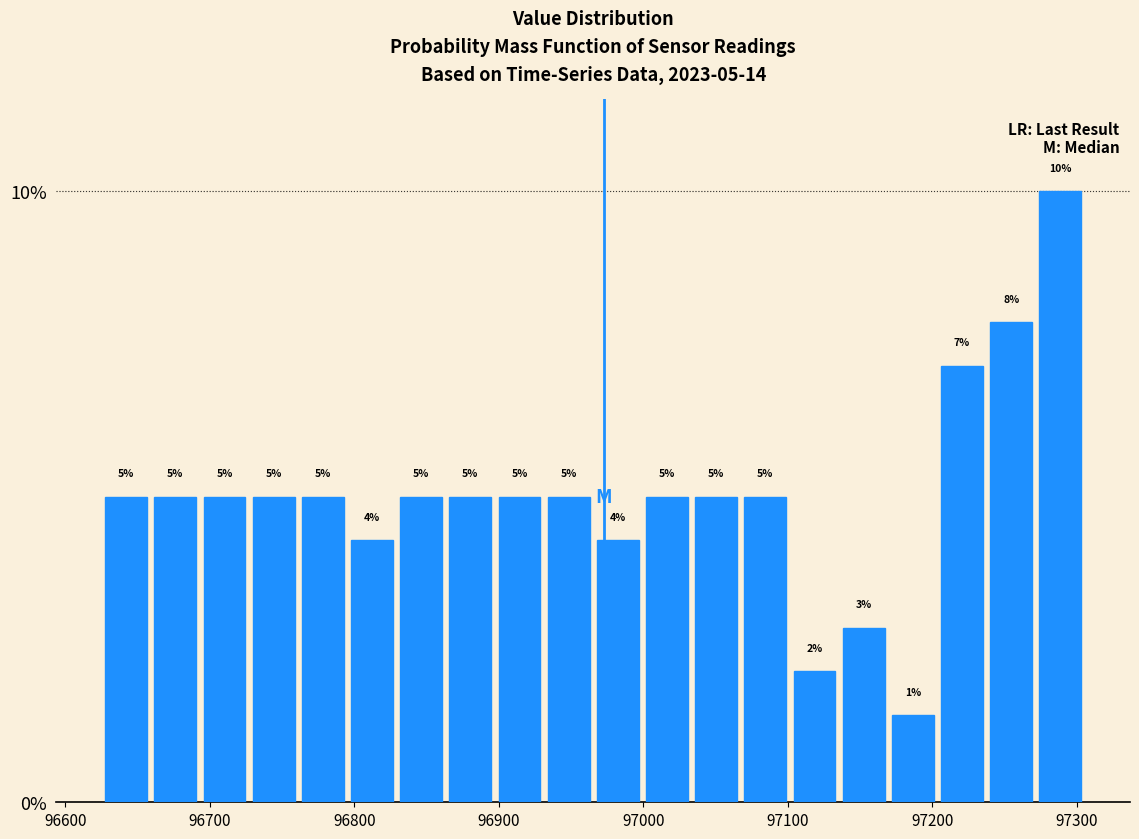

Read against the x-axis, roughly where is the centre of the tallest bar?

97290